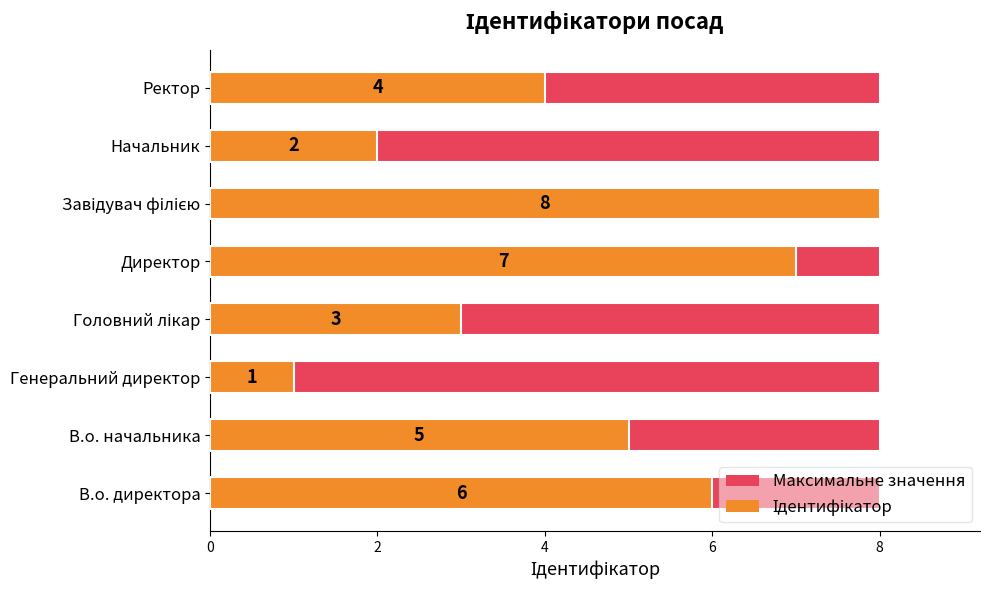

Which series changed the most between 8 and 10?

Ідентифікатор